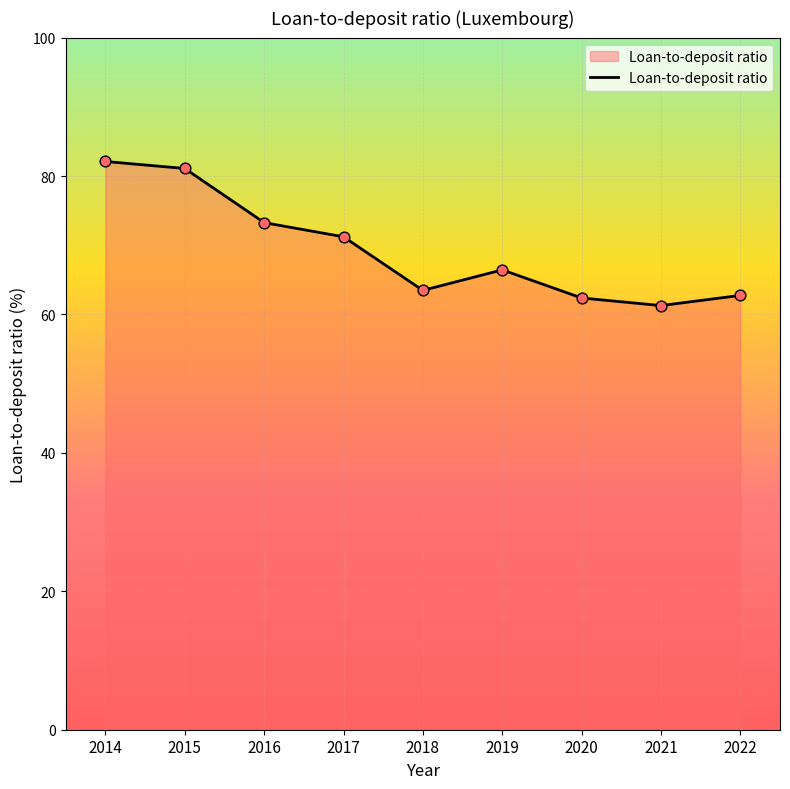

What is the change in value from 2015 to 2018?

-17.6